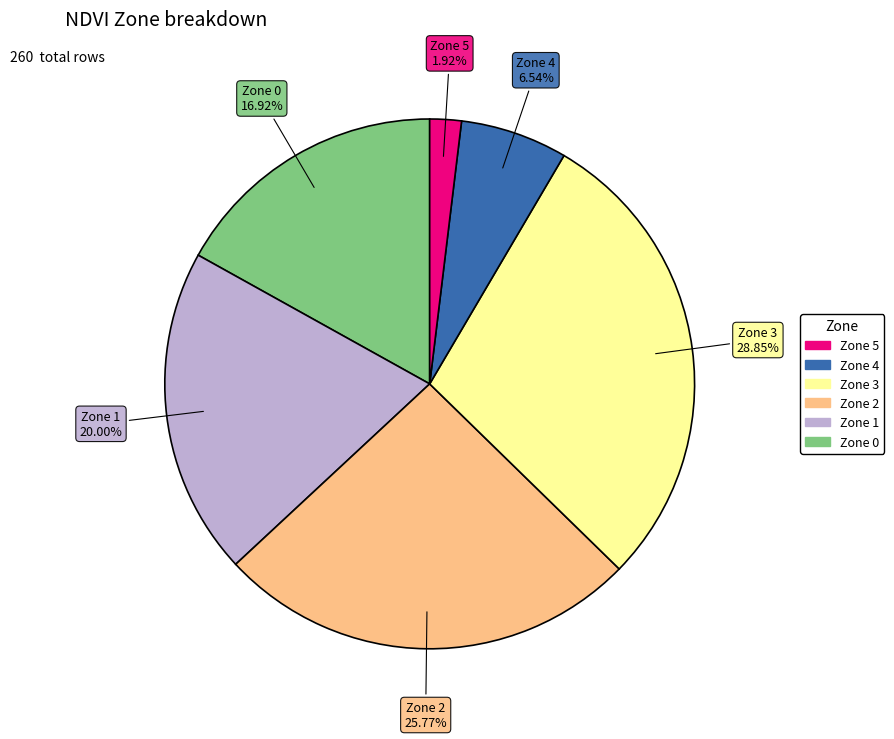

Is there a majority slice in this chart?

No